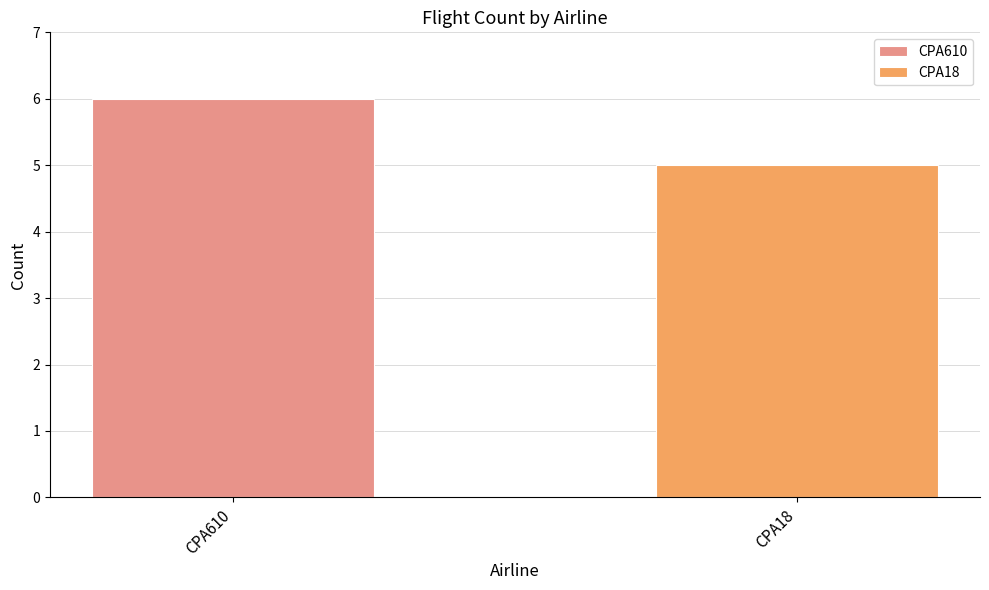

What is the maximum value shown in the chart?

6